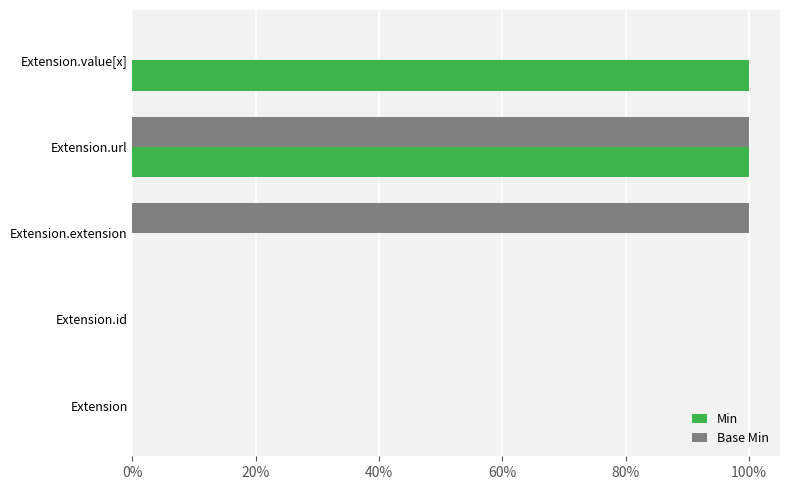

What are all the series names shown in the legend?

Min, Base Min